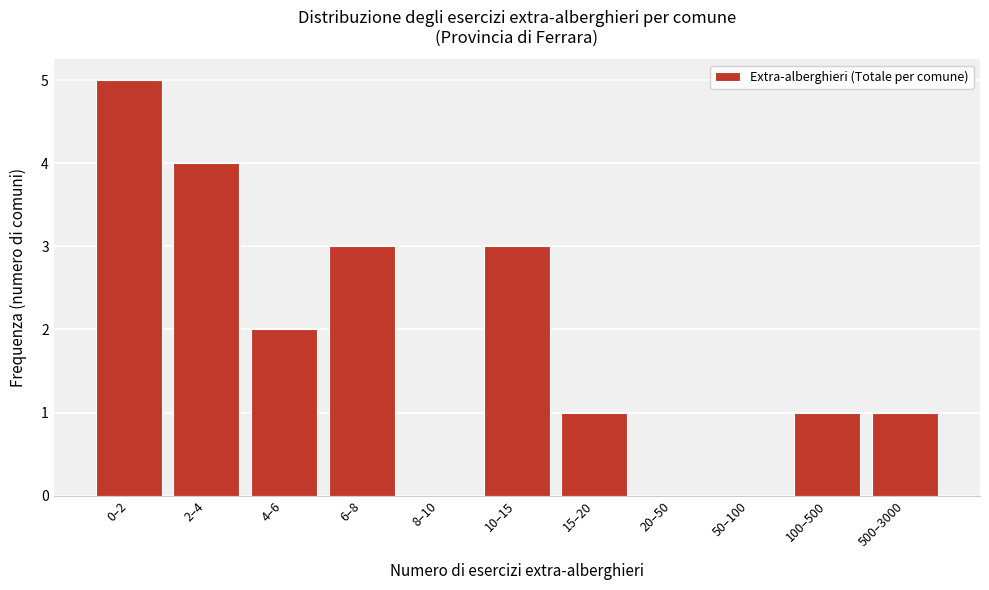

Reading left to right, extract all data points from this chart.

0–2=5	2–4=4	4–6=2	6–8=3	8–10=0	10–15=3	15–20=1	20–50=0	50–100=0	100–500=1	500–3000=1